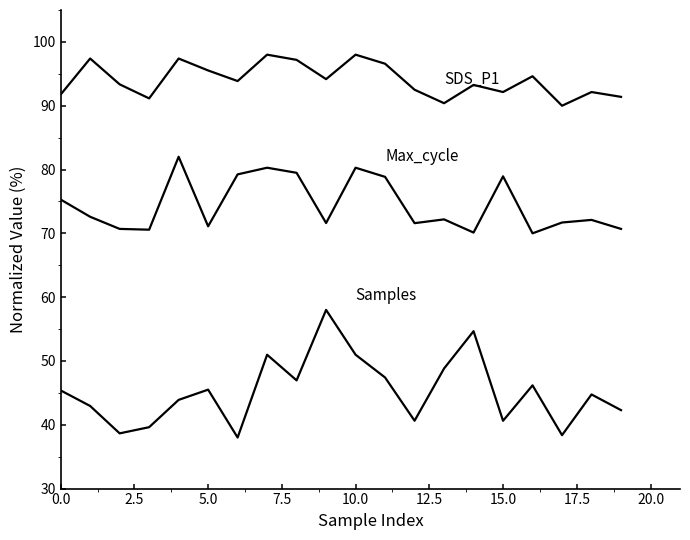

Does the chart display data point markers on the line(s)?

No